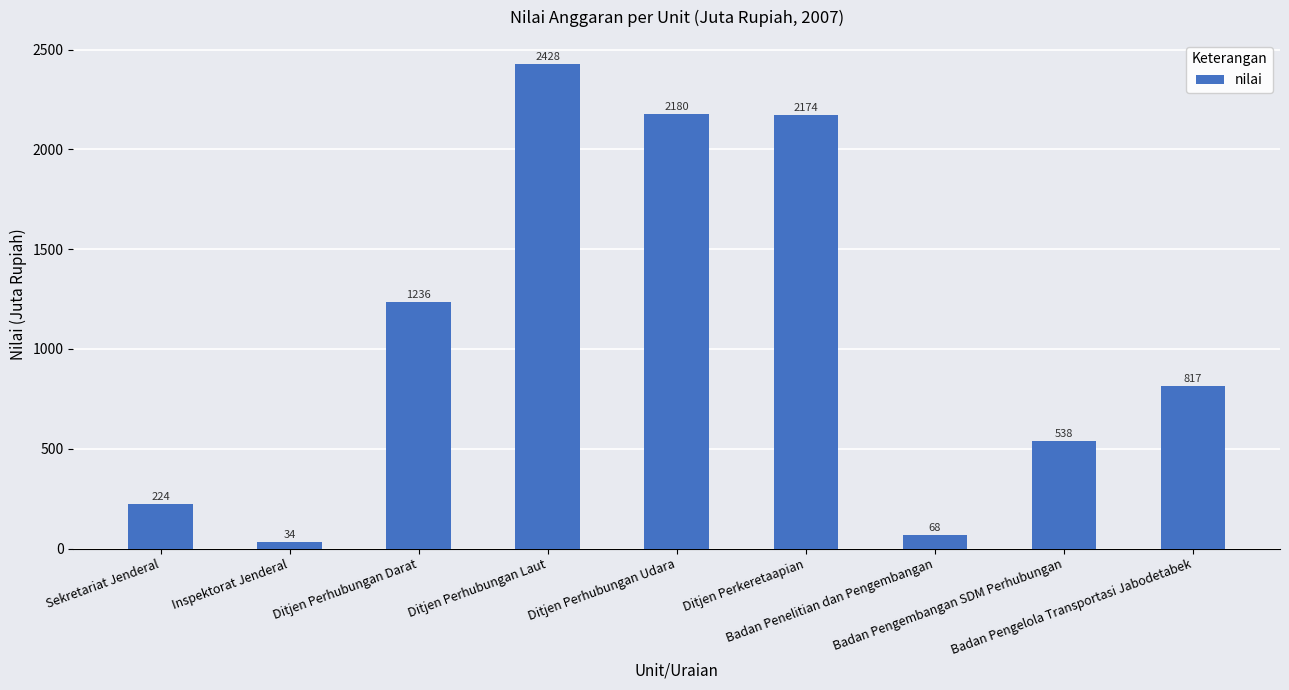

Reading right to left, extract all data points from this chart.

Badan Pengelola Transportasi Jabodetabek=817	Badan Pengembangan SDM Perhubungan=538	Badan Penelitian dan Pengembangan=68	Ditjen Perkeretaapian=2174	Ditjen Perhubungan Udara=2180	Ditjen Perhubungan Laut=2428	Ditjen Perhubungan Darat=1236	Inspektorat Jenderal=34	Sekretariat Jenderal=224